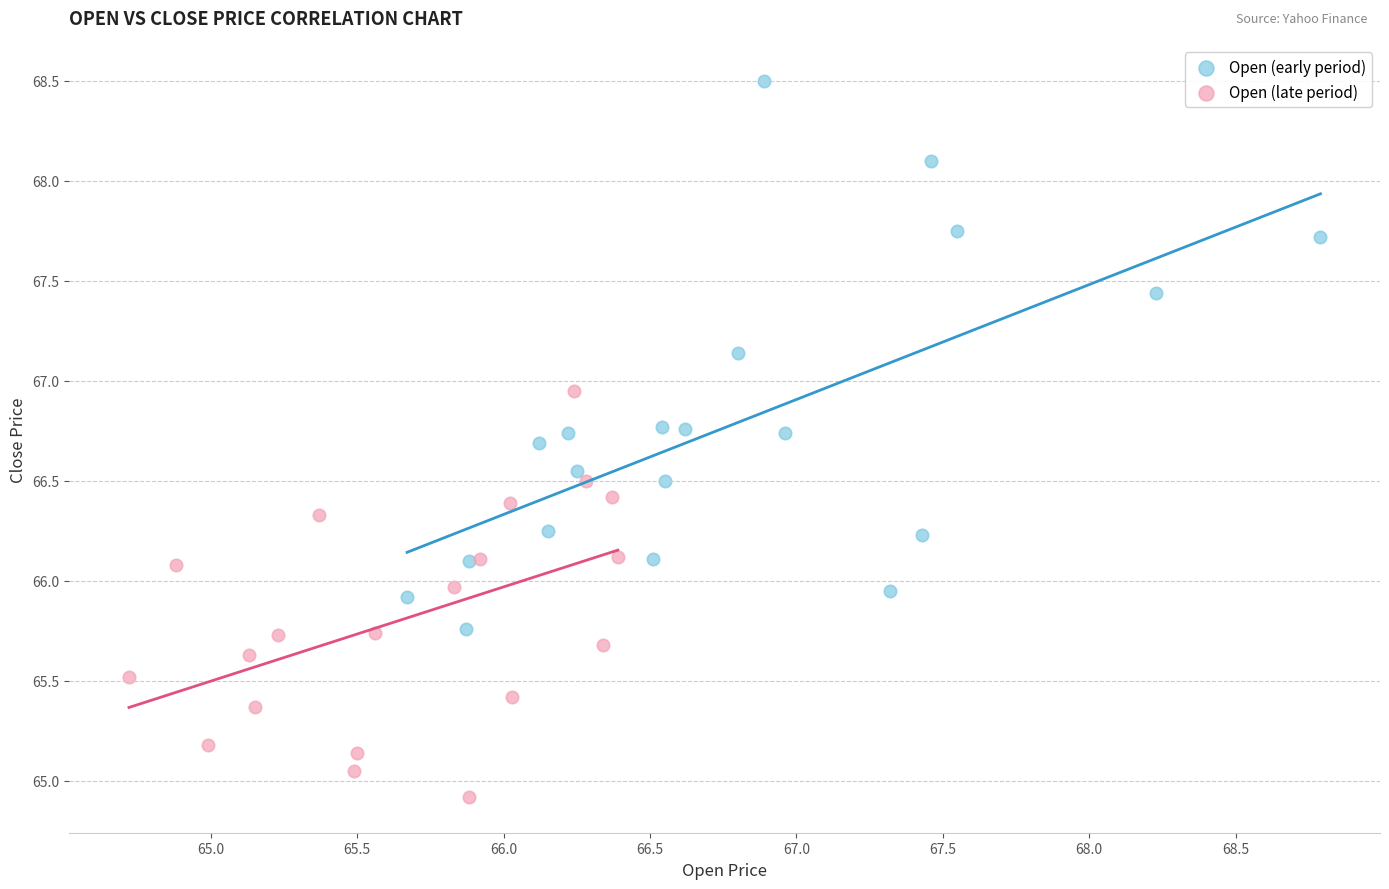

Which series reaches the minimum Y coordinate?

Open (late period)